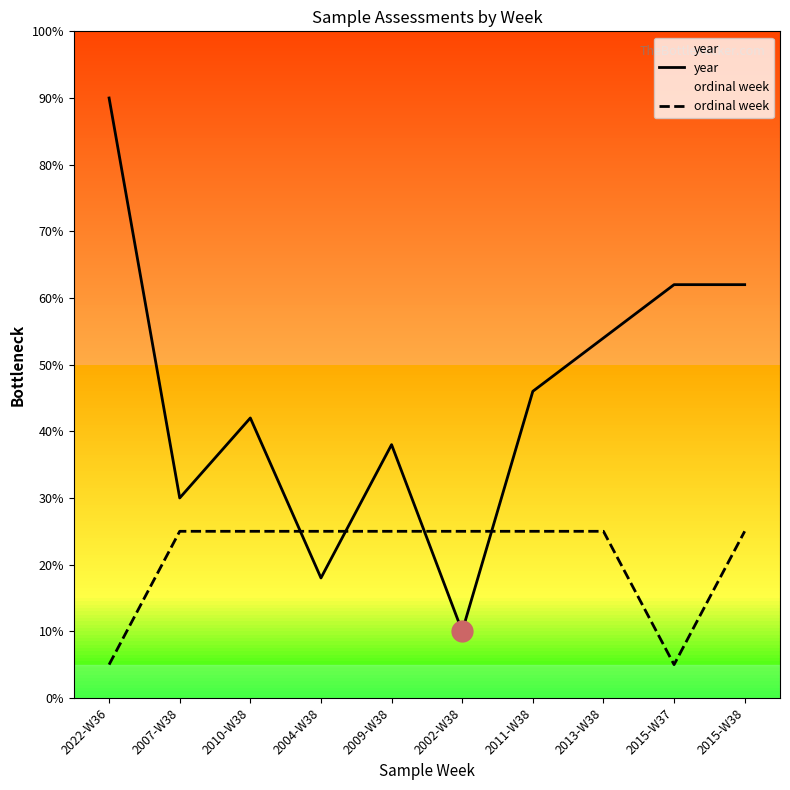

True or false: year has more than 2 interior local peaks.

False